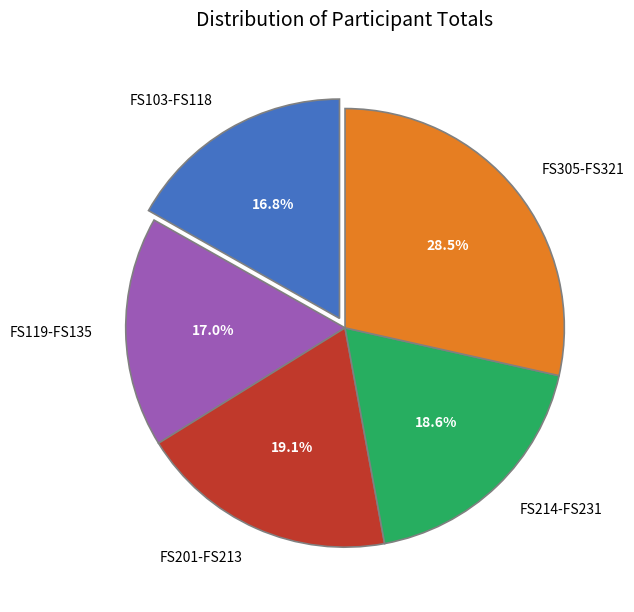

Is there a majority slice in this chart?

No